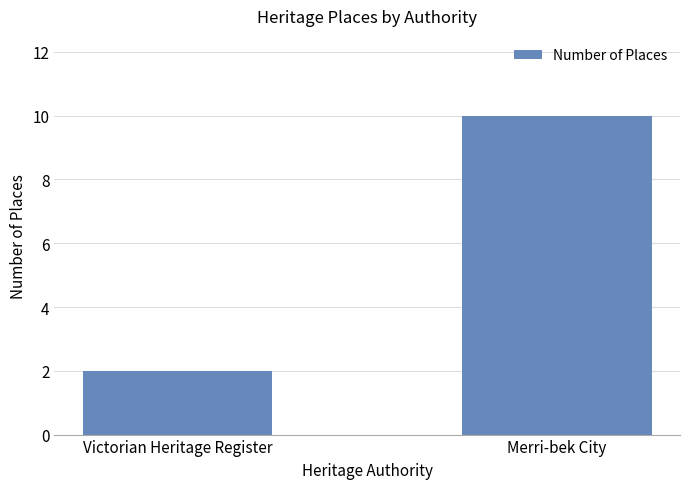

Read the value at Merri-bek City.

10